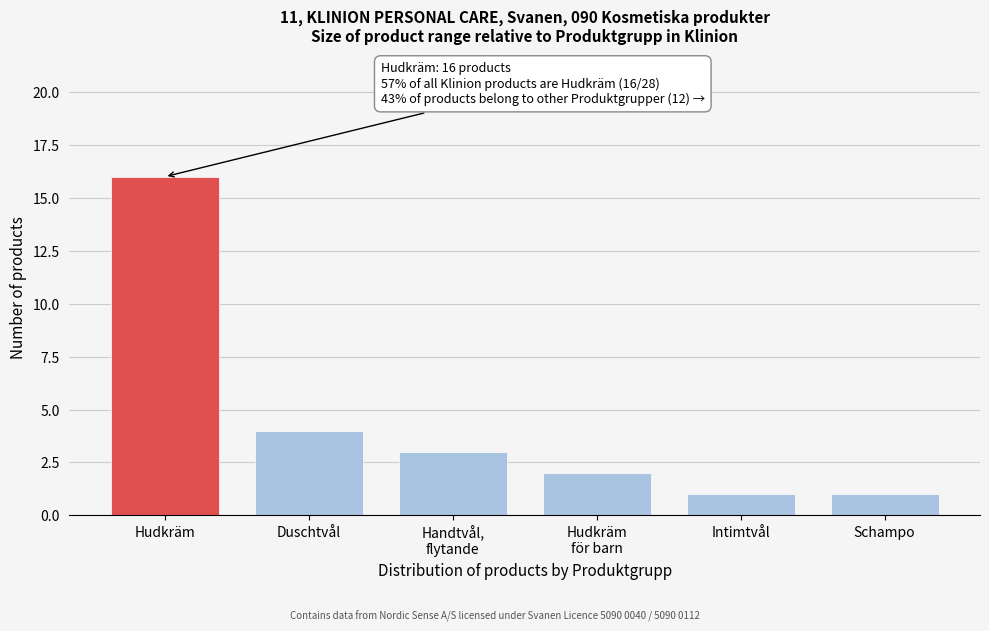

Reading left to right, list all the values displayed in this chart.

16	4	3	2	1	1